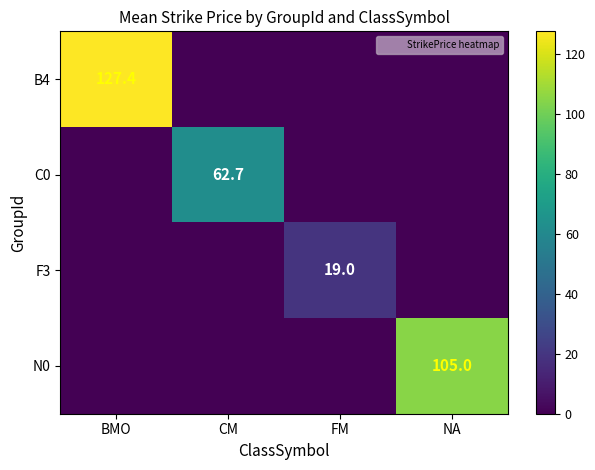

Rank the series by their average value, from highest to lowest.

B4, N0, C0, F3